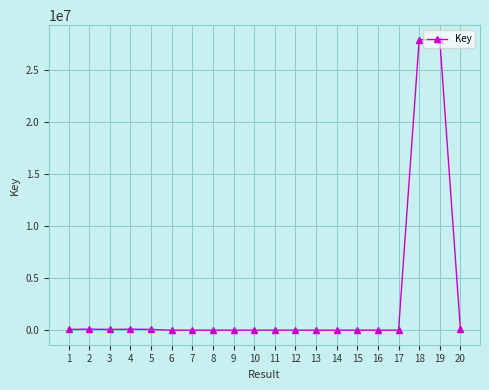

What is the sum of all values?

56468068